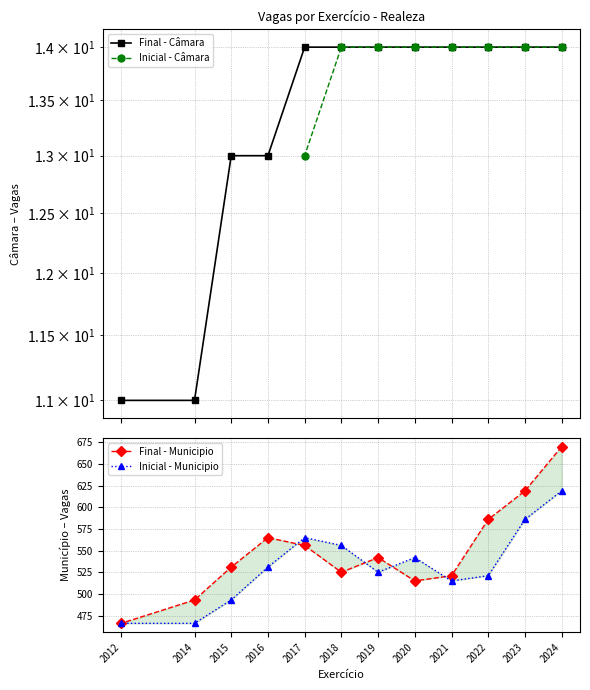

What is the value of the Final - Câmara point at the 7th from the left?

14.0